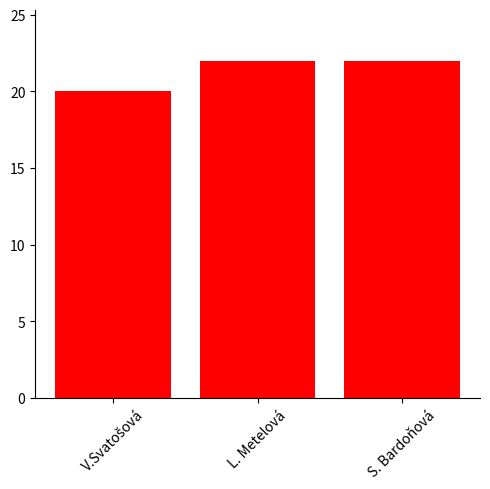

Reading right to left, transcribe all the data shown in this chart.

22	22	20